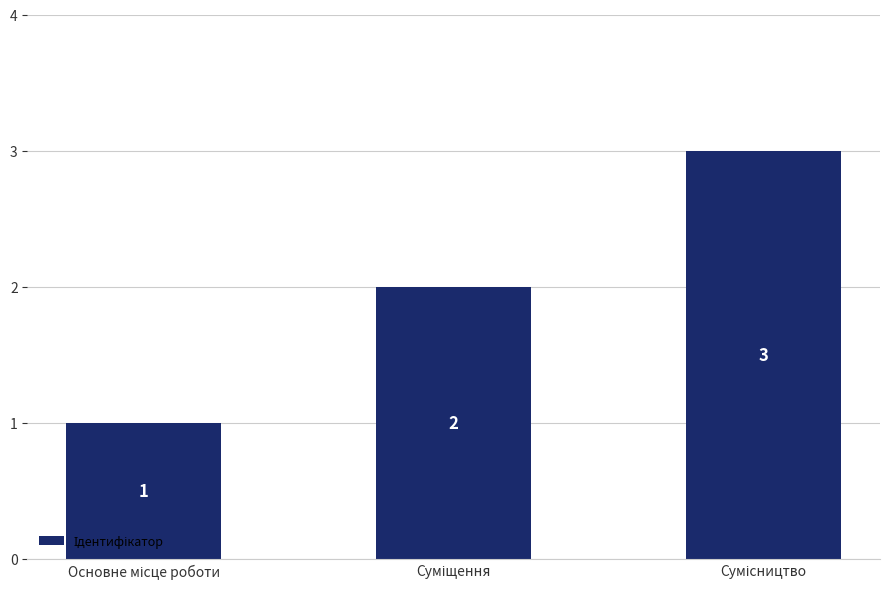

What is the maximum value shown in the chart?

3